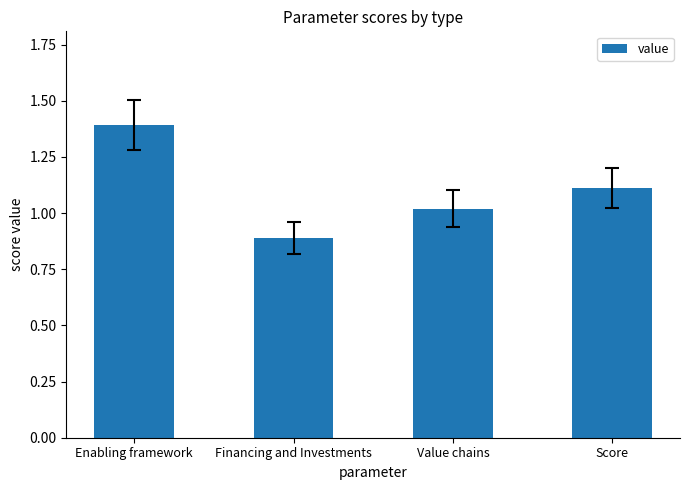

What is the change in value from Enabling framework to Score?

-0.3